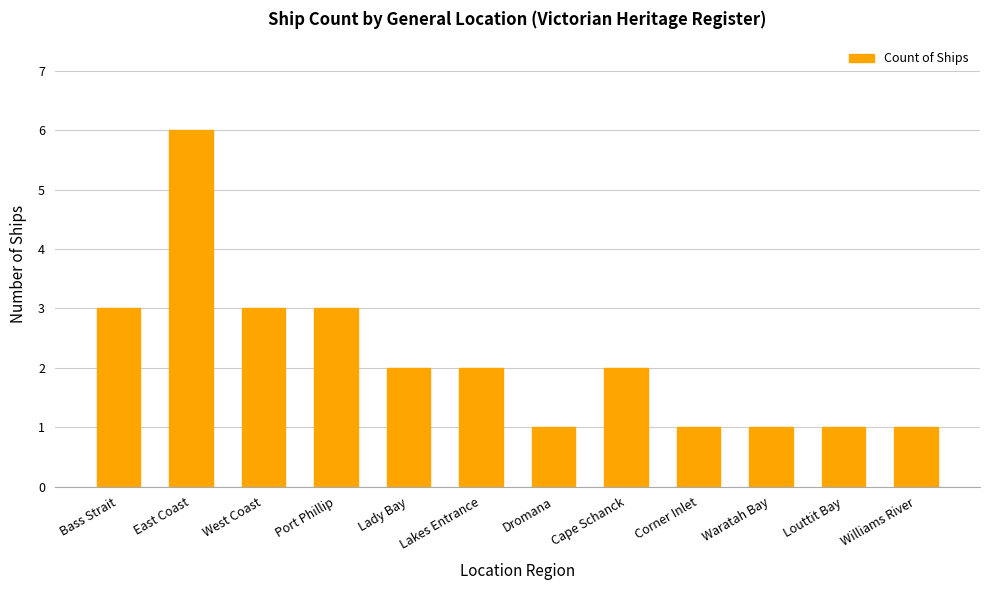

Approximately how many times larger is the value at Dromana compared to Louttit Bay?

1.0